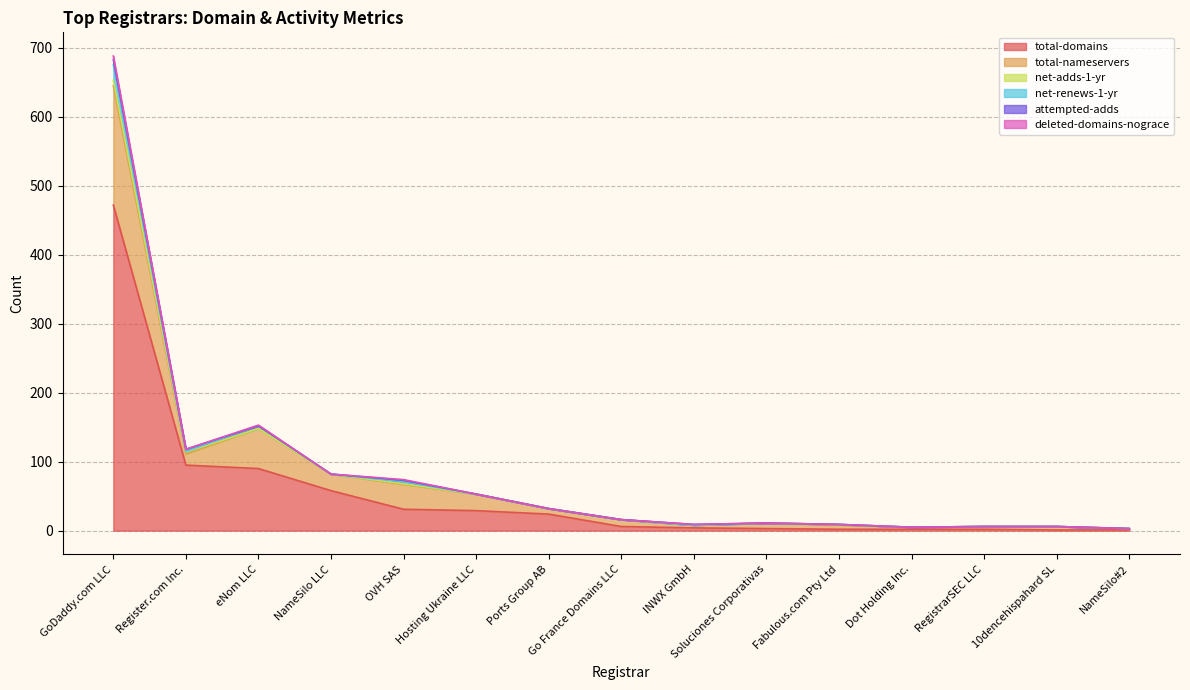

Which category has the highest value in the total-domains series?

GoDaddy.com LLC